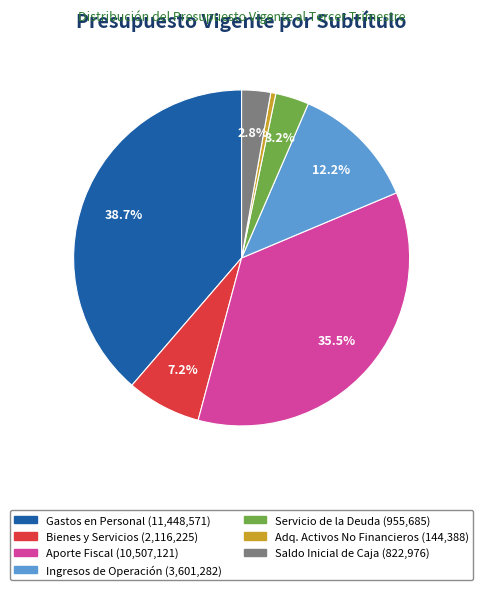

Does any single category account for the majority?

No